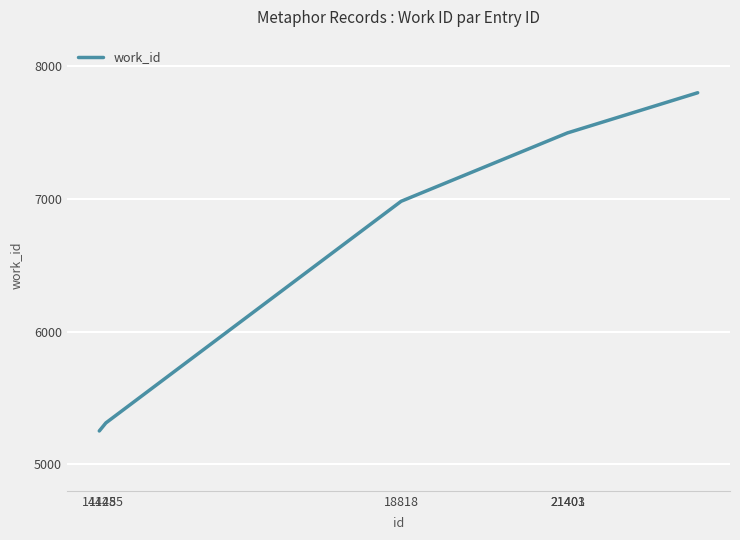

What is the maximum value shown in the chart?

7800